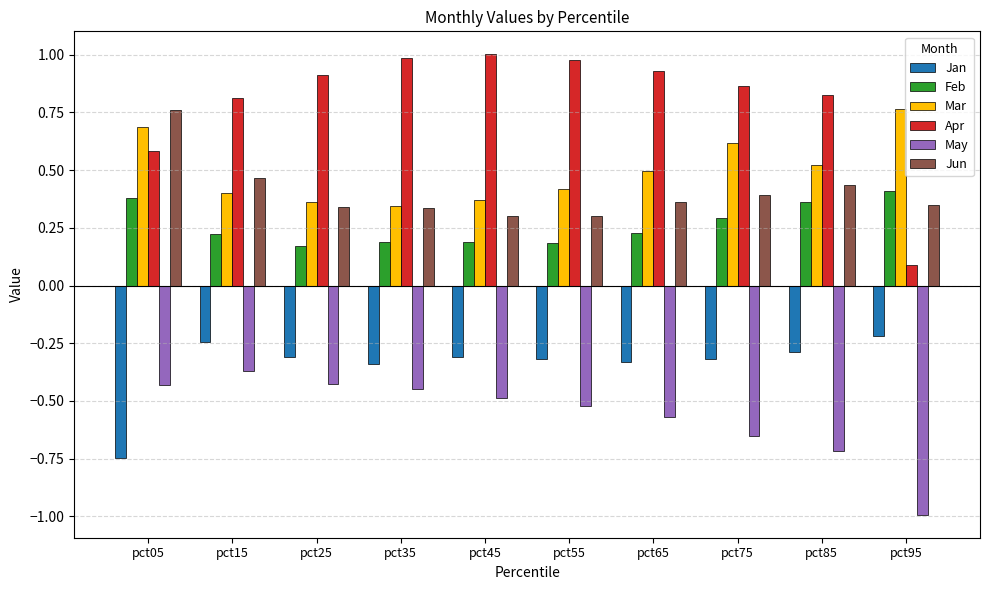

True or false: Feb has a value of 0.4 at pct95.

True